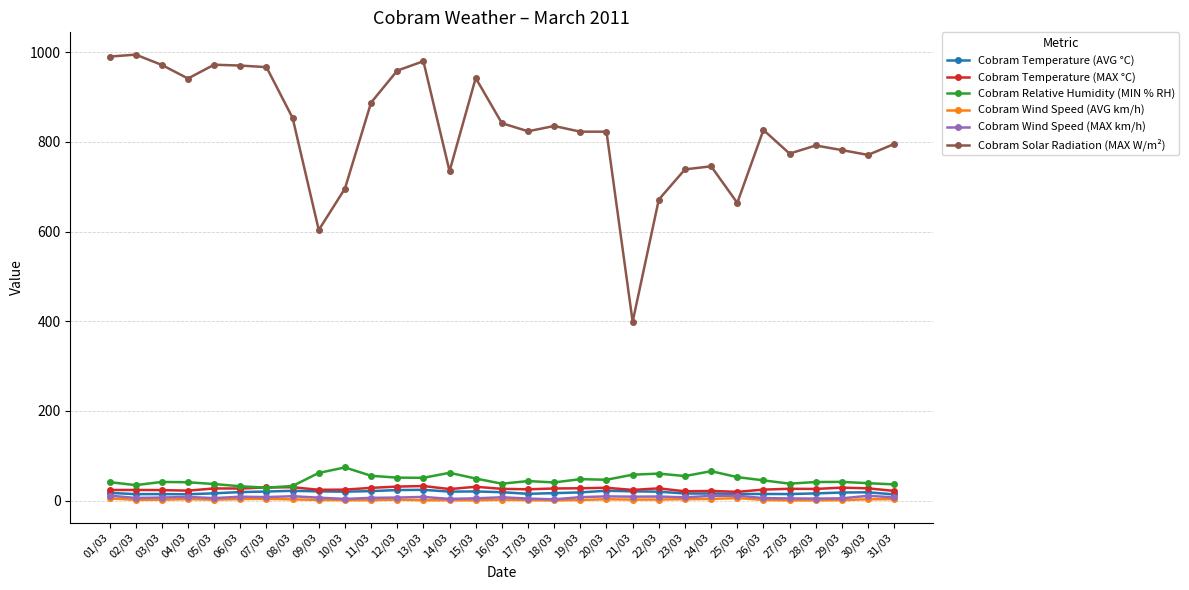

True or false: Cobram Solar Radiation (MAX W/m²) and Cobram Relative Humidity (MIN % RH) intersect in this chart.

False